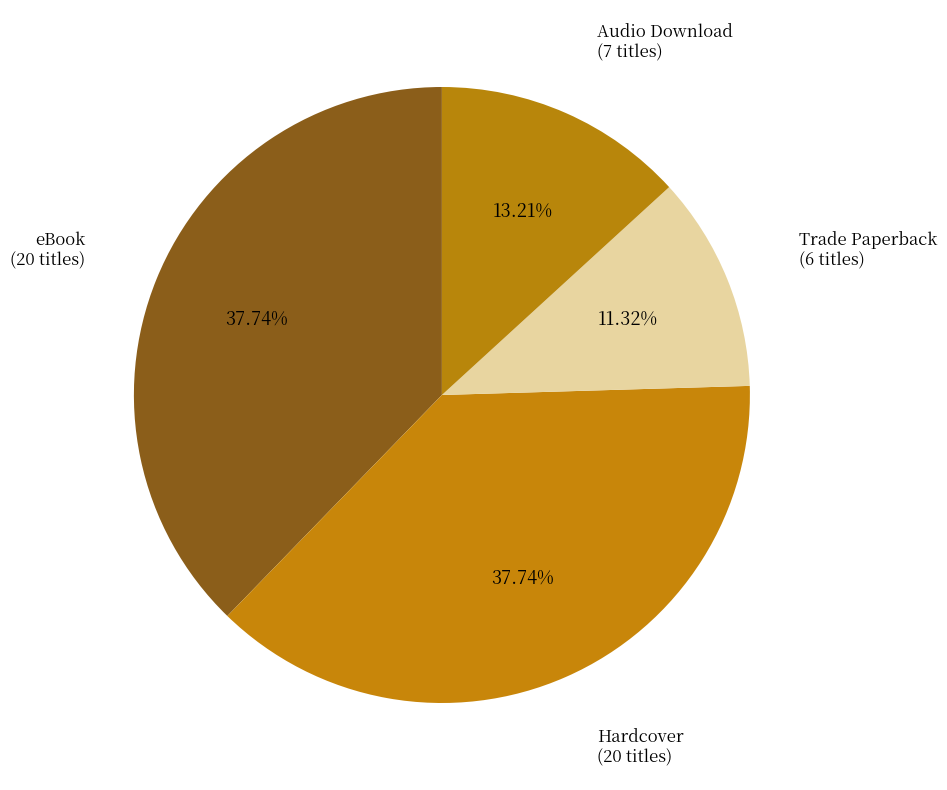

Which category has the smallest portion of the pie?

Trade Paperback